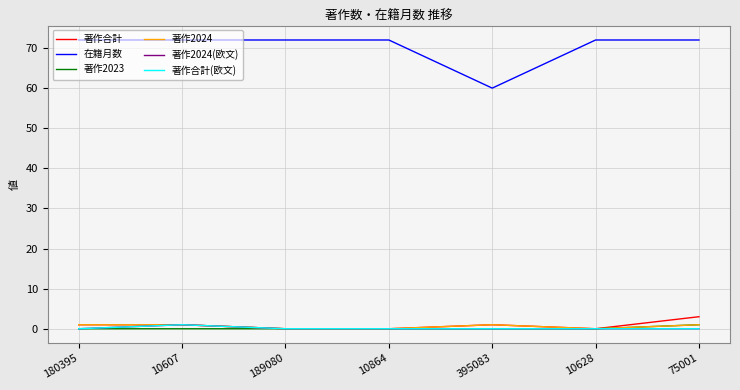

Reading left to right, transcribe all the data shown in this chart.

著作合計: 1	1	0	0	1	0	3
在籍月数: 72	72	72	72	60	72	72
著作2023: 0	0	0	0	0	0	1
著作2024: 1	1	0	0	1	0	1
著作2024(欧文): 0	1	0	0	0	0	0
著作合計(欧文): 0	1	0	0	0	0	0